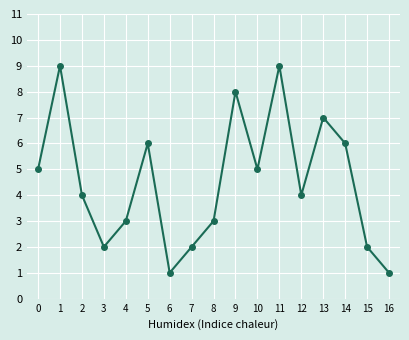

What is the smallest value displayed?

1